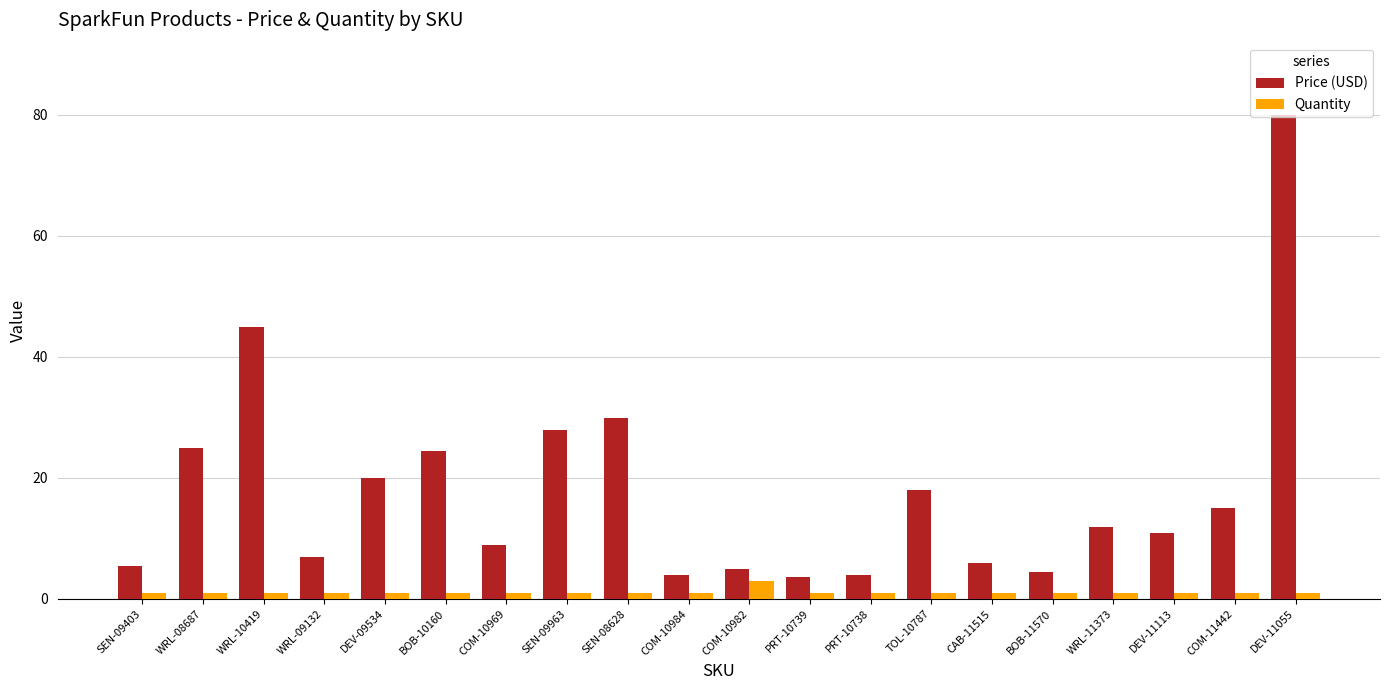

List the series in order of their peak value, lowest first.

Quantity, Price (USD)